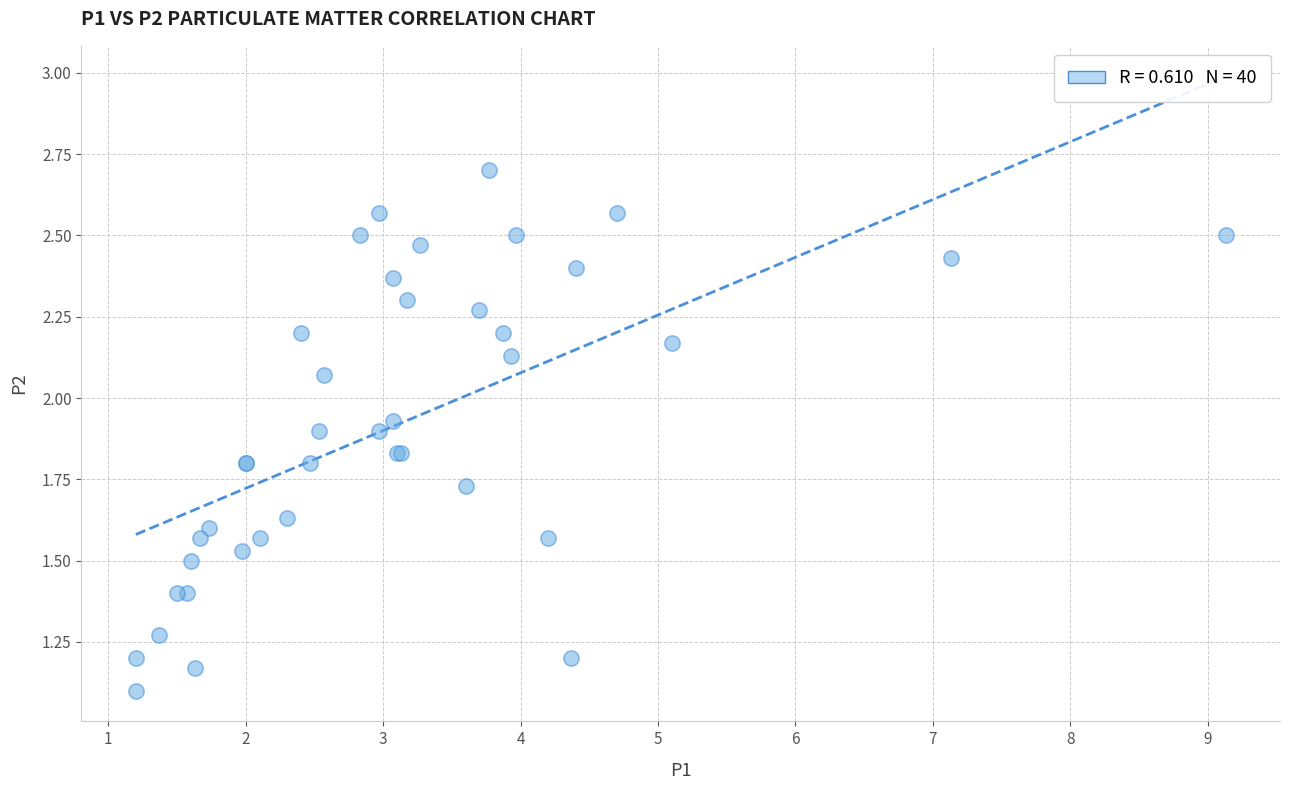

What Y value in the scatter plot is closest to 1?

1.1